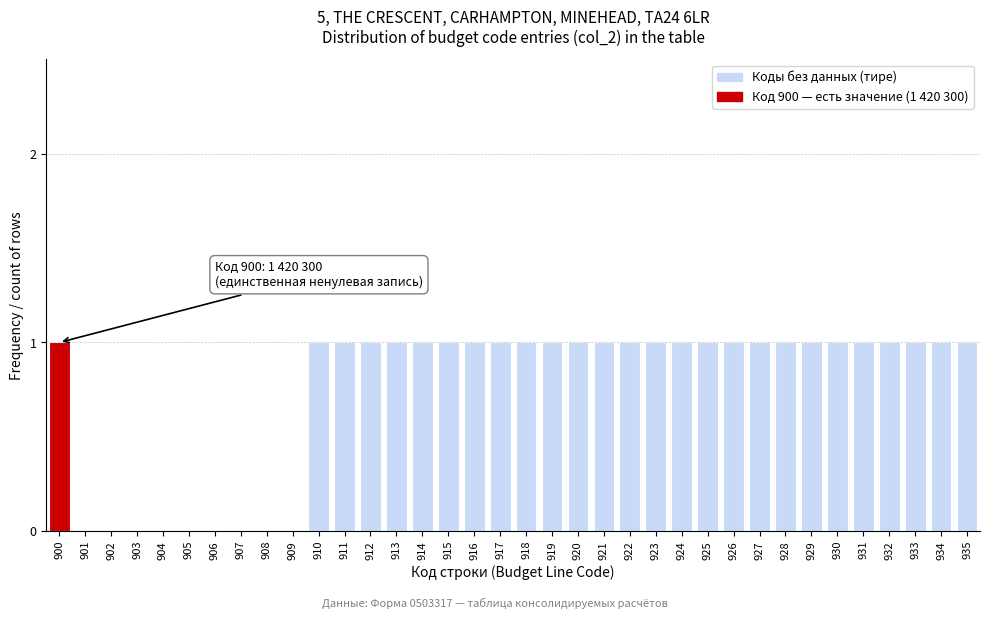

Approximately how many times larger is the value at 914 compared to 929?

1.0